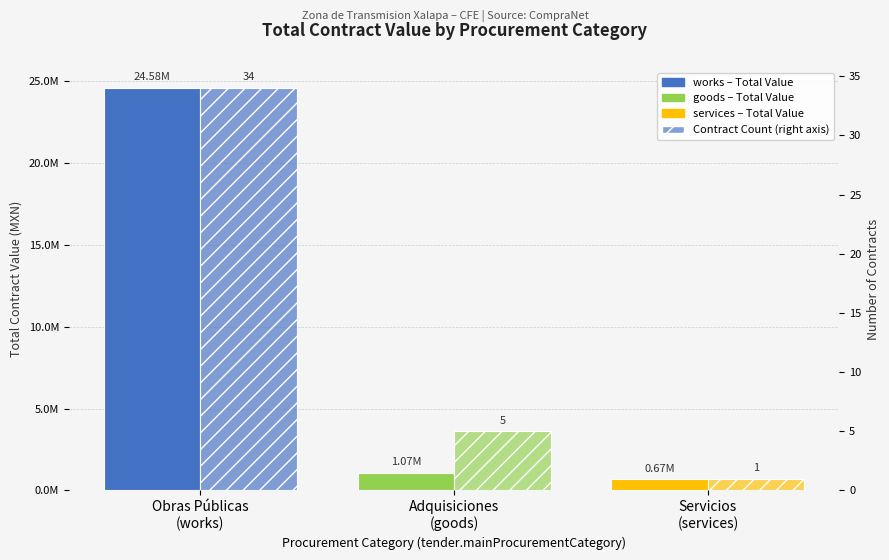

How many values in the Contract Count series are below 5?

1